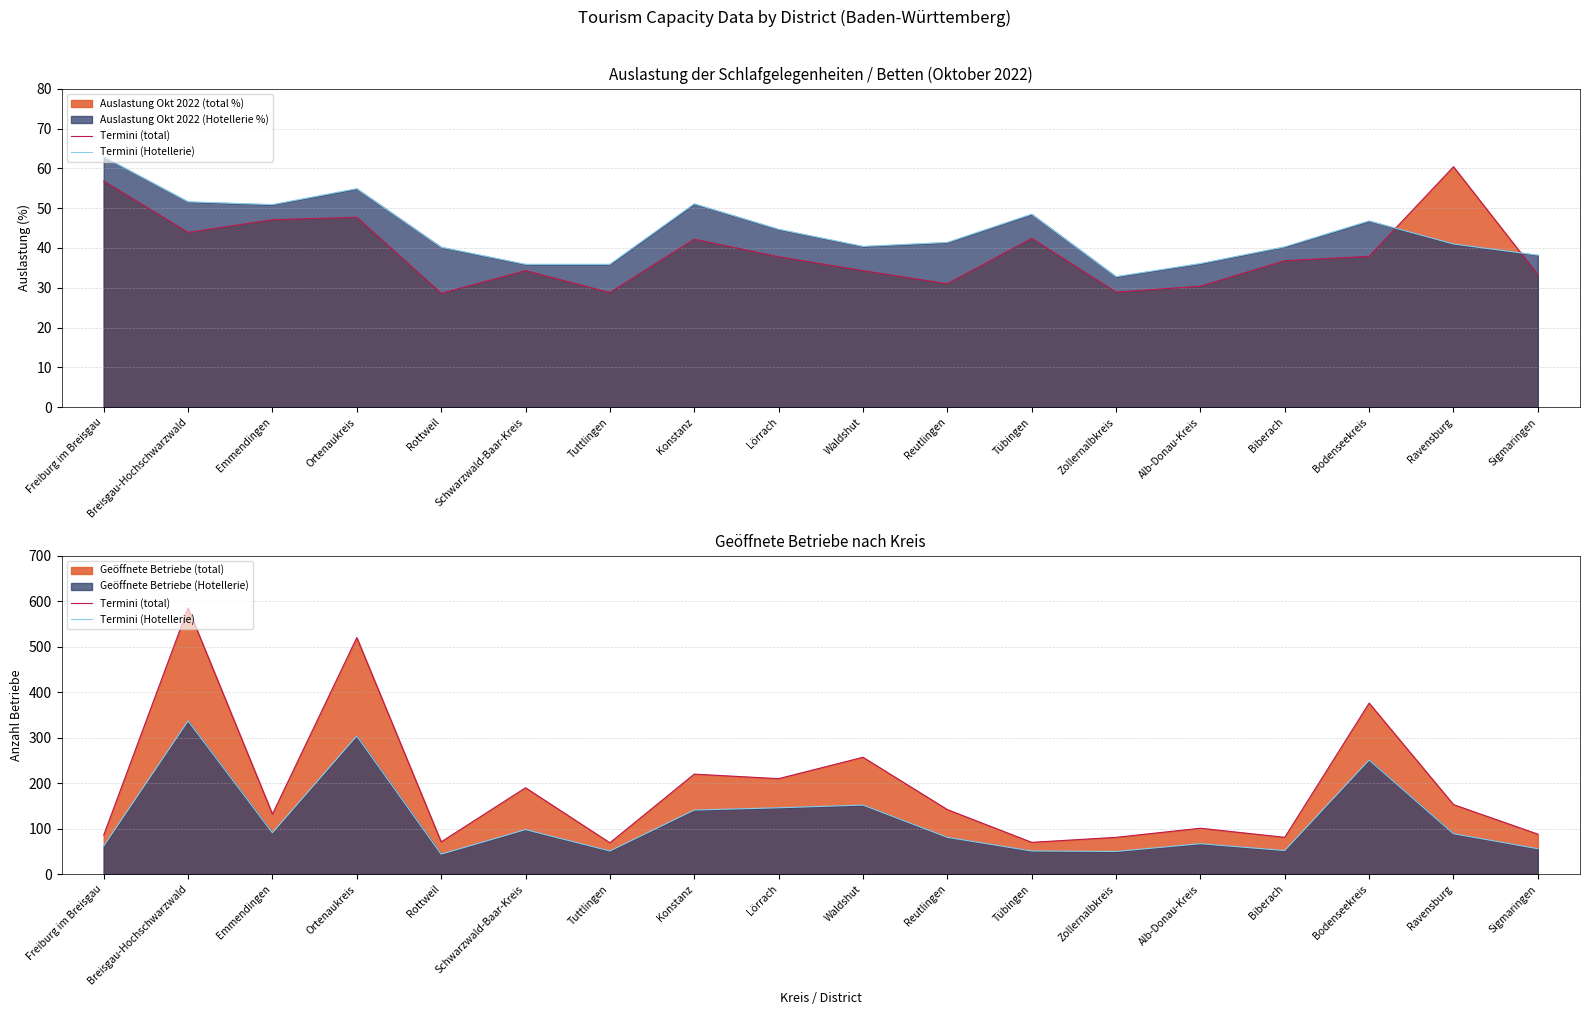

True or false: Termini (Hotellerie) has more than 2 points higher than both neighbors.

True